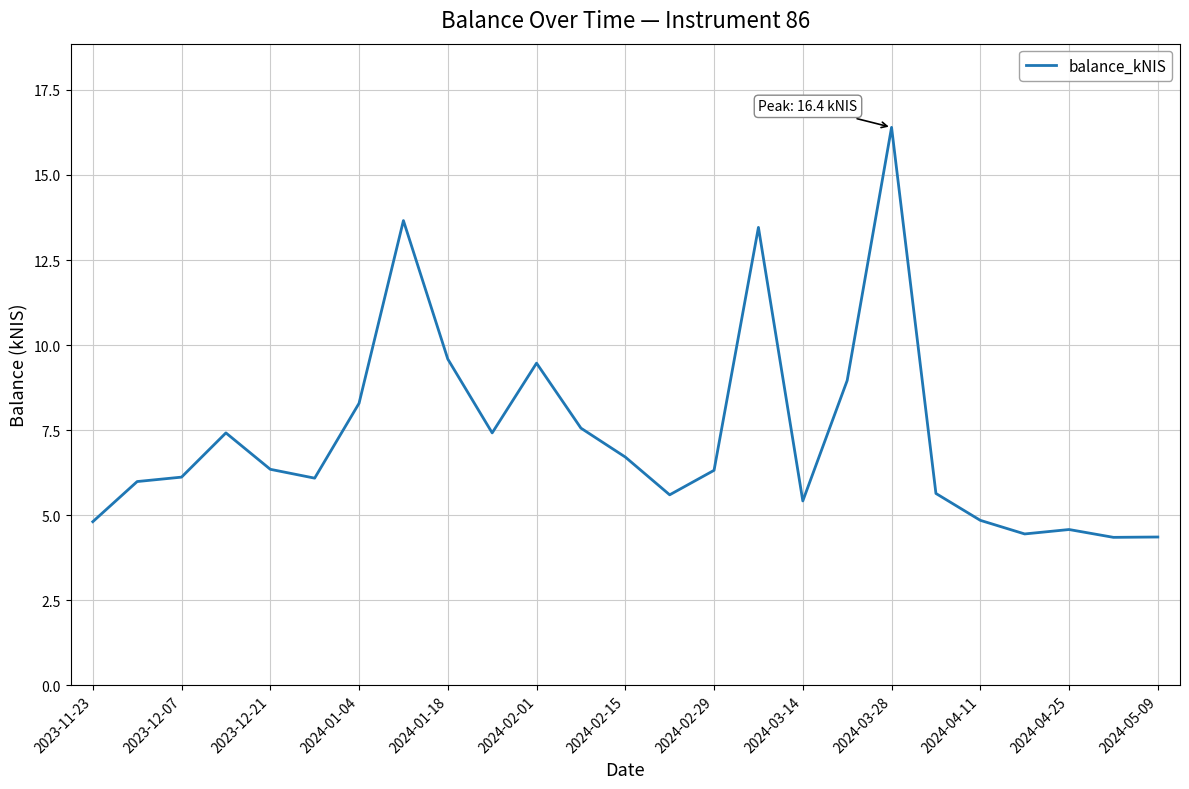

What is the maximum value shown in the chart?

16.4